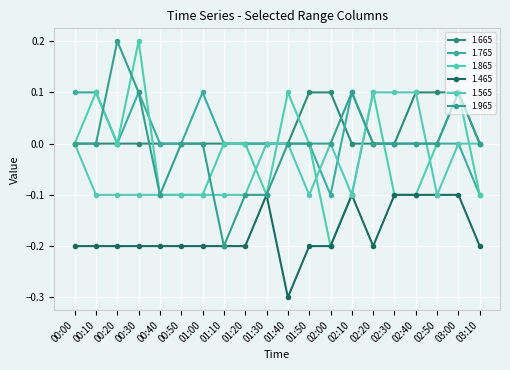

What is the total value across all series at 01:20?

-0.4